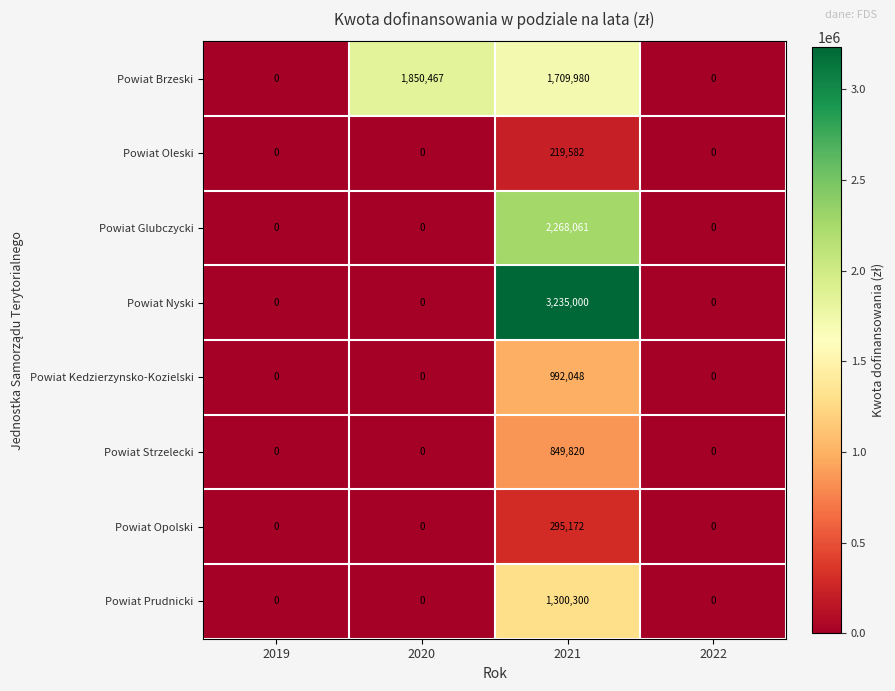

How many Powiat Strzelecki values are between 0 and 849820?

4